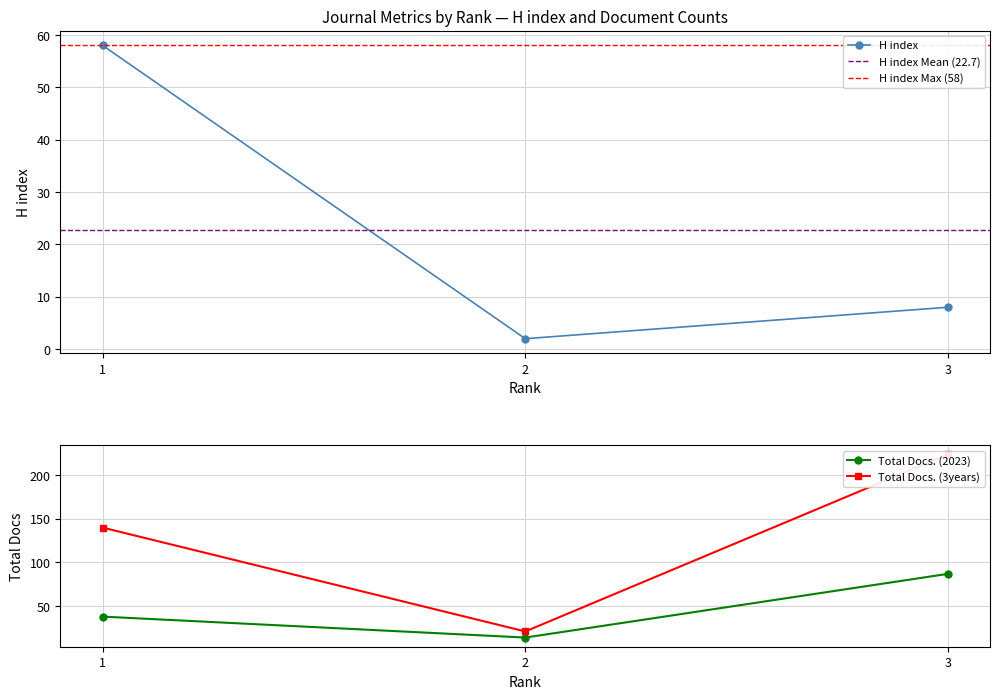

At which category is the sum across all series the highest?

3